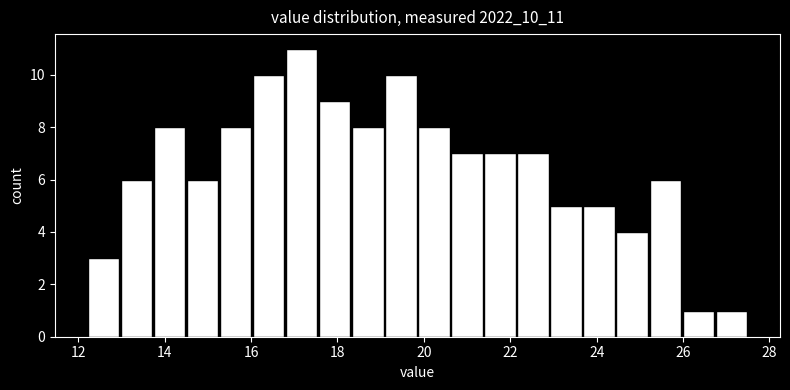

Around what value on the x-axis is the tallest bar? Give the approximate position of its centre, as read against the axis.

17.2